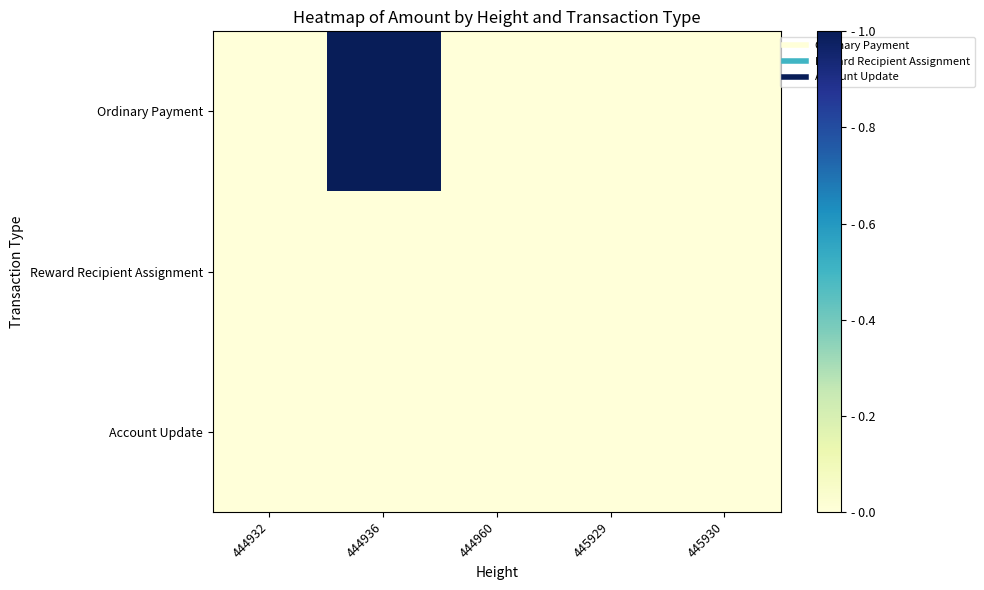

Reading left to right, what are all the values shown in this chart?

Ordinary Payment: 444932=0.0	444936=1.0	444960=0.0	445929=0.0	445930=0.0
Reward Recipient Assignment: 444932=0.0	444936=0.0	444960=0.0	445929=0.0	445930=0.0
Account Update: 444932=0.0	444936=0.0	444960=0.0	445929=0.0	445930=0.0